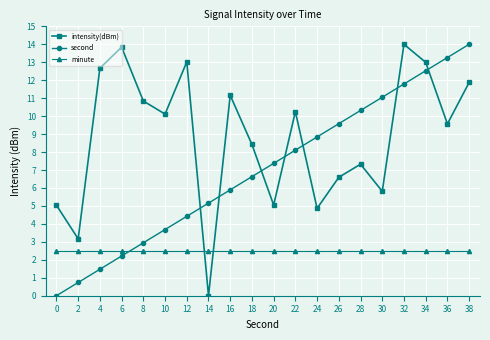

What is the maximum value shown in the chart?

14.0